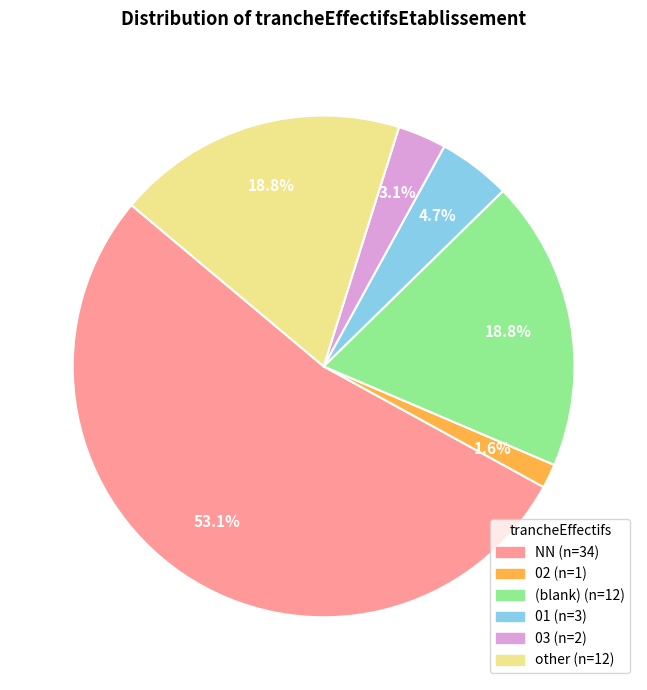

Is there a majority slice in this chart?

Yes